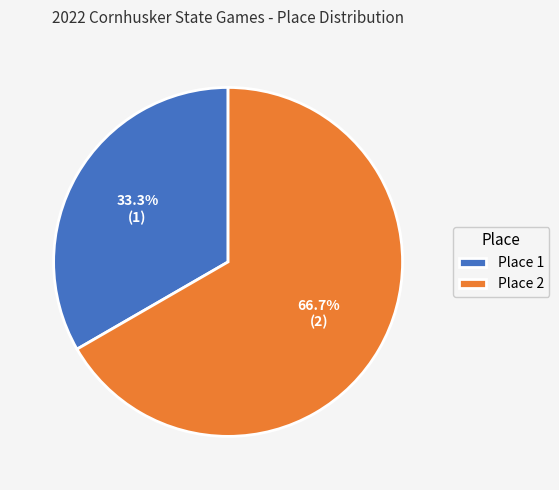

Is there a majority slice in this chart?

Yes